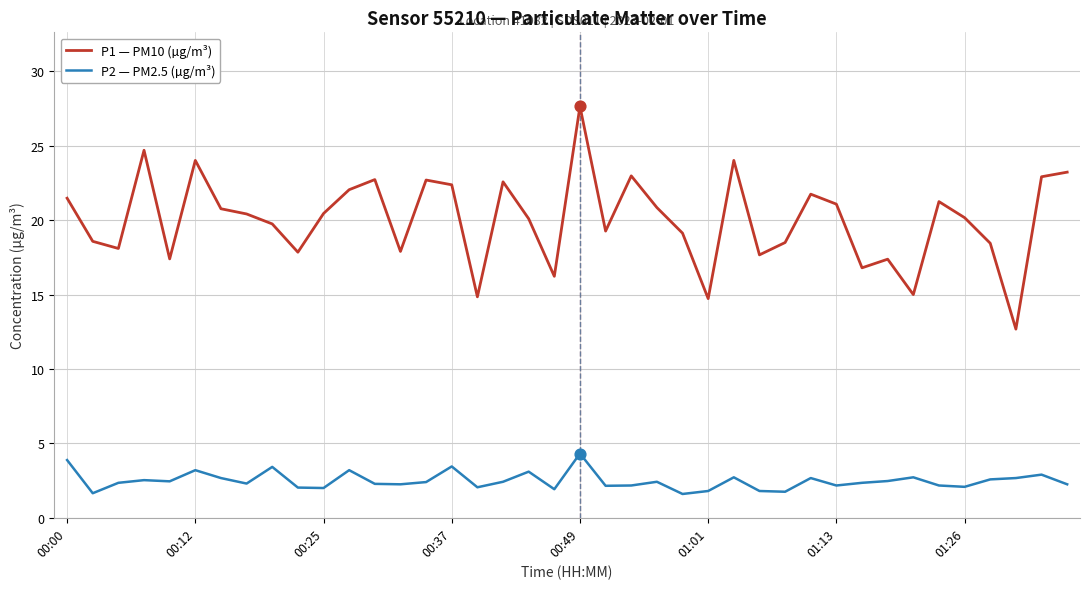

Which series has the widest spread of values?

P1 — PM10 (µg/m³)